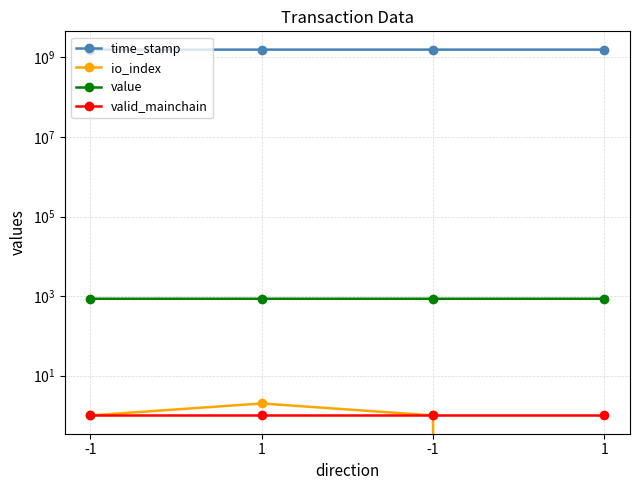

At -1, list the series in order from smallest to largest.

io_index, valid_mainchain, value, time_stamp